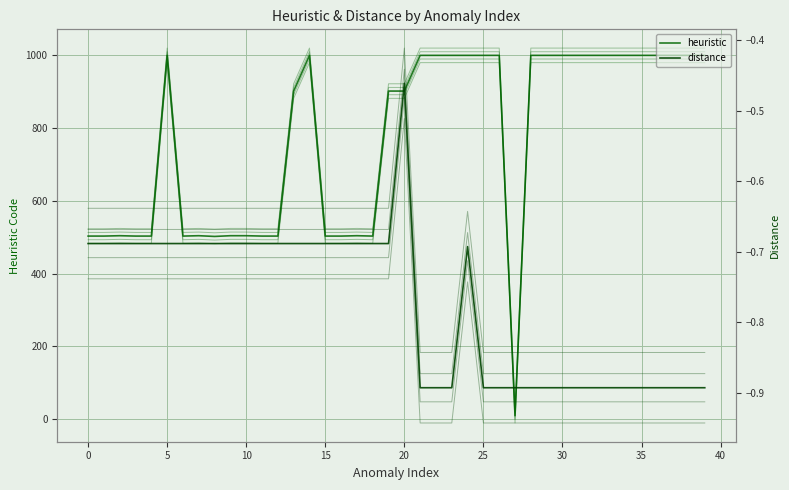

Is this an area chart (filled region under the line)?

No